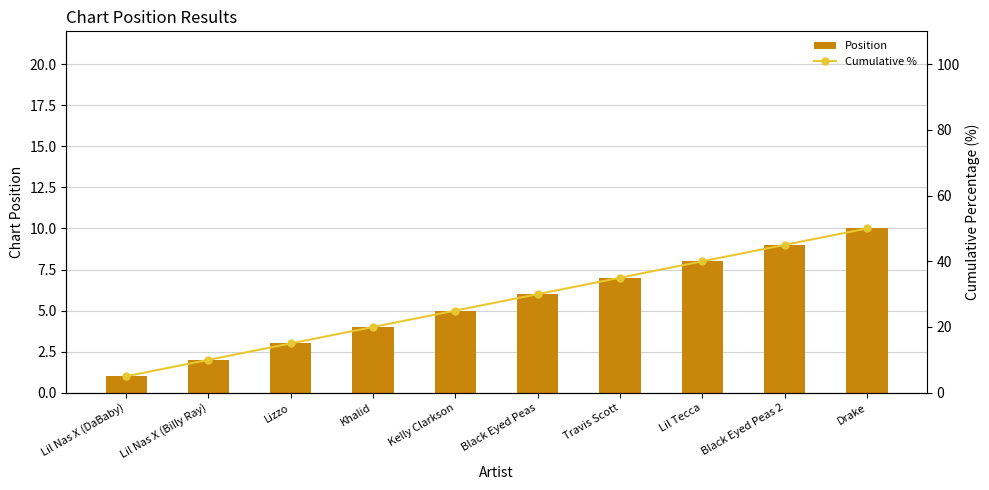

What is the sum of all Cumulative % values?

275